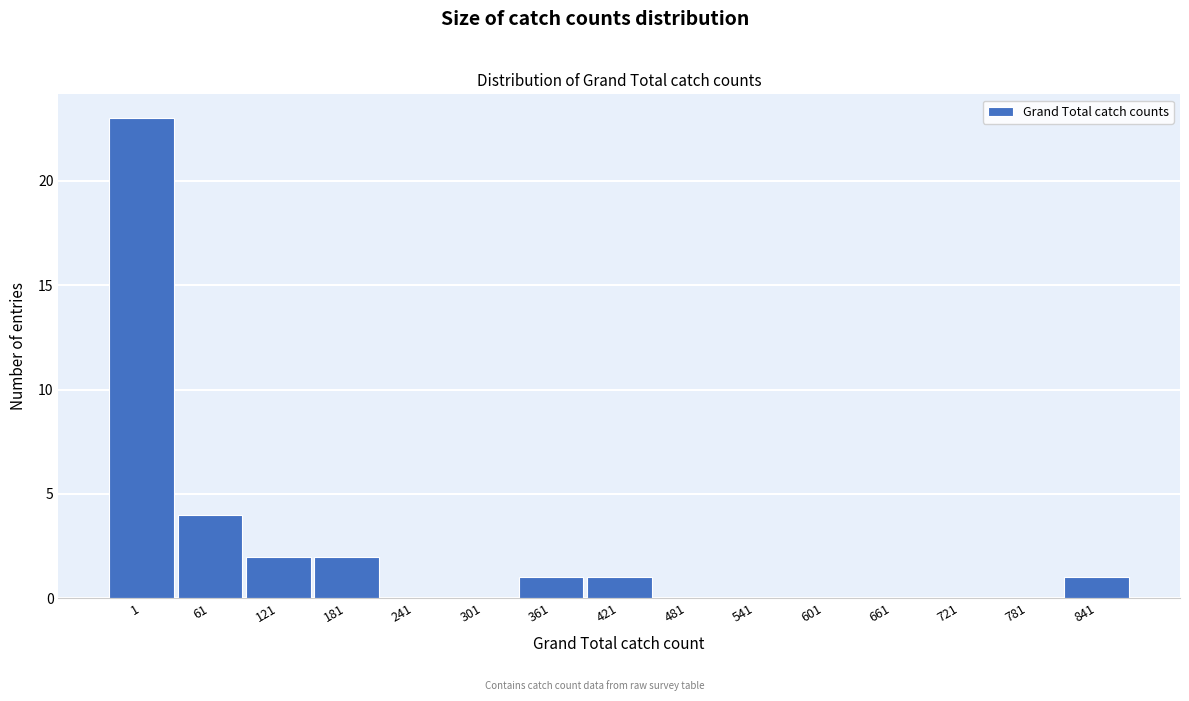

Reading left to right, extract all data points from this chart.

1=23	61=4	121=2	181=2	241=0	301=0	361=1	421=1	481=0	541=0	601=0	661=0	721=0	781=0	841=1